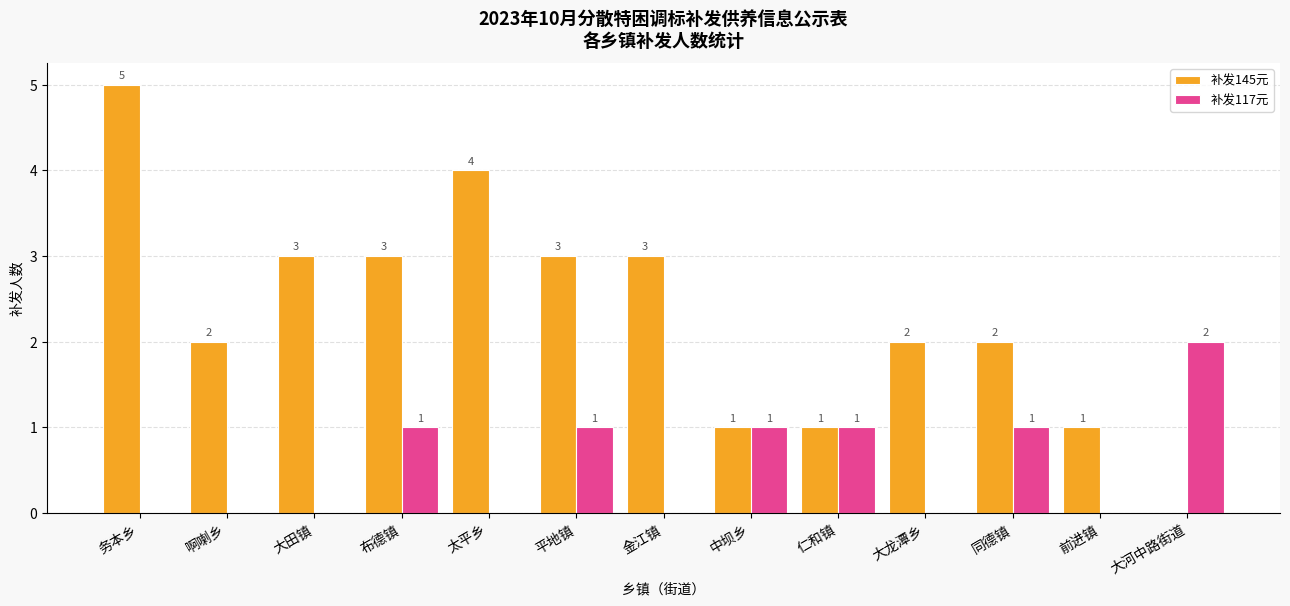

How many 补发145元 values are between 1 and 3?

10